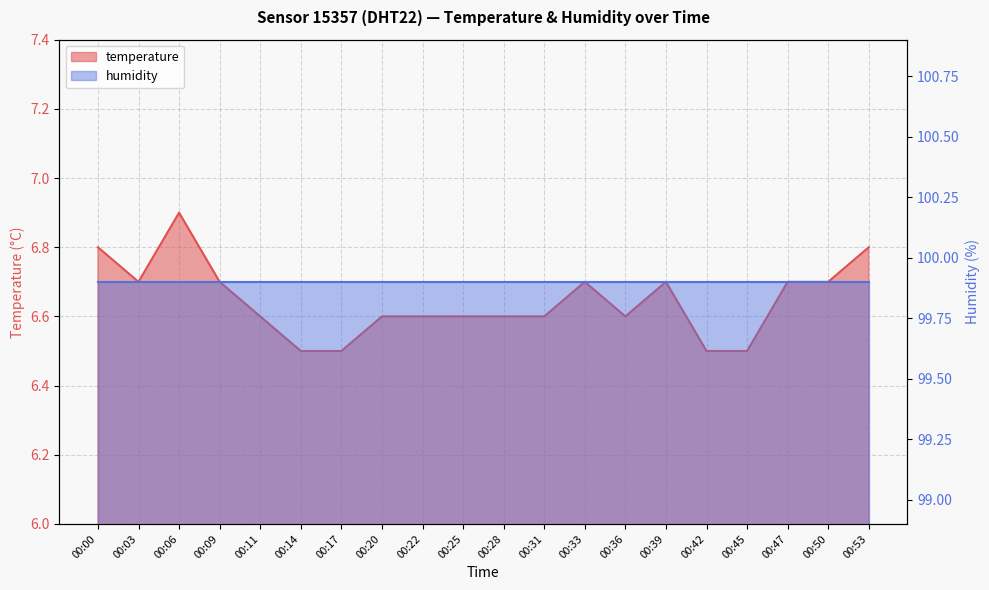

How many data points does each series have?

20